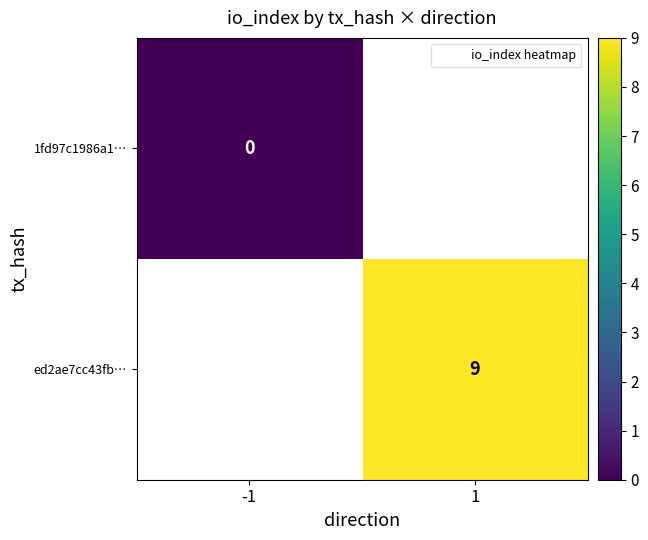

At how many categories does at least one series exceed 3?

1